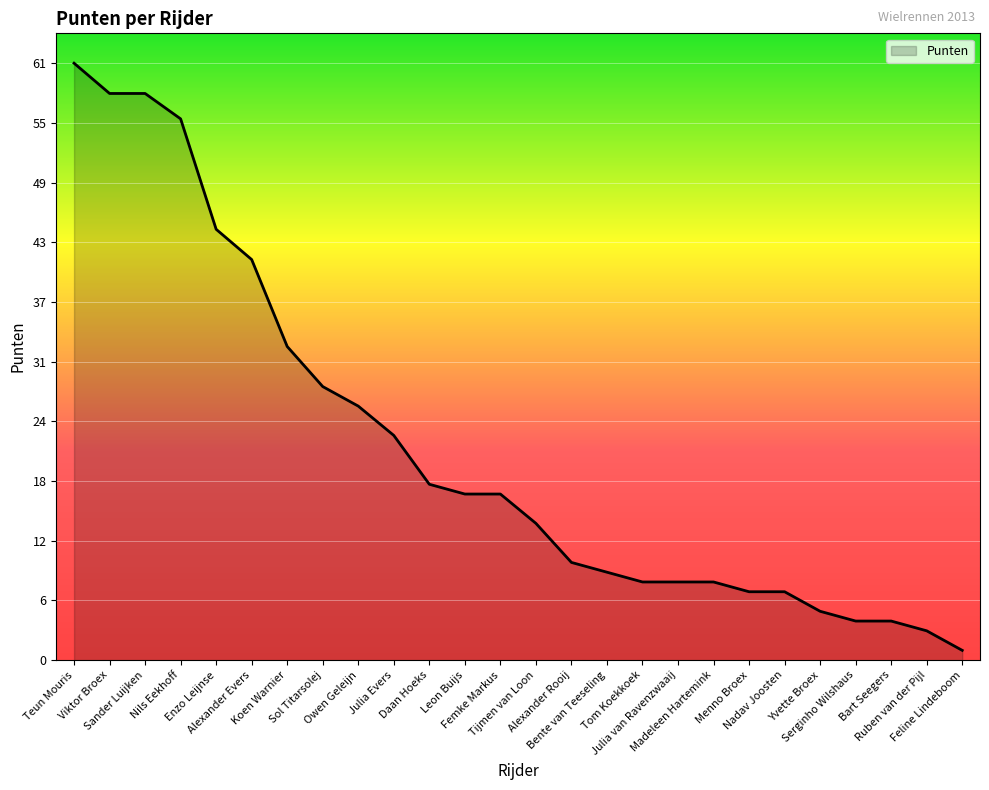

At which label does the data first exceed 17?

Teun Mouris